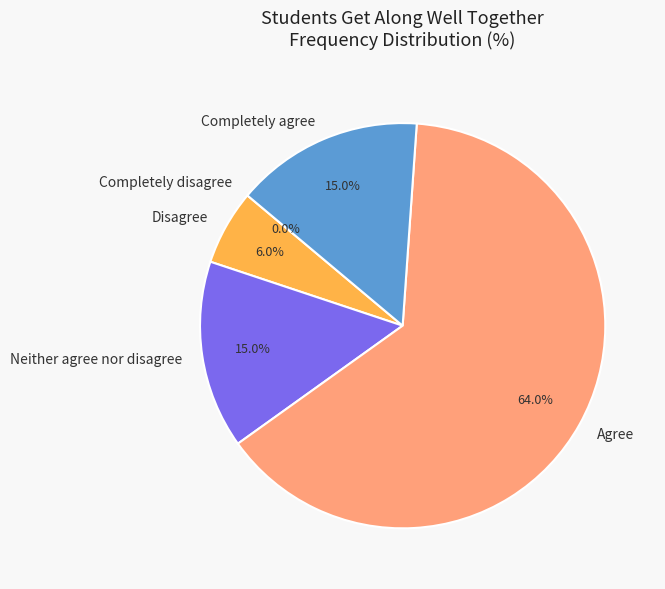

Is it true that Agree is 64% of the pie?

True